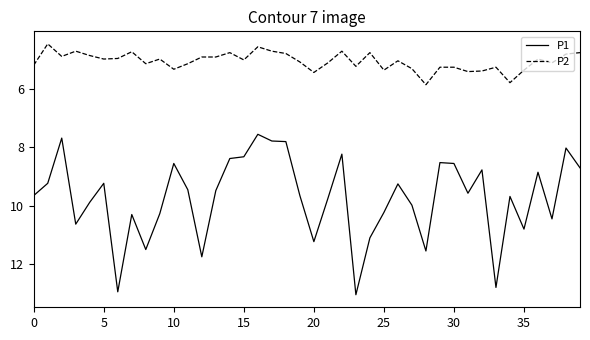

True or false: P2 and P1 cross at least once.

False